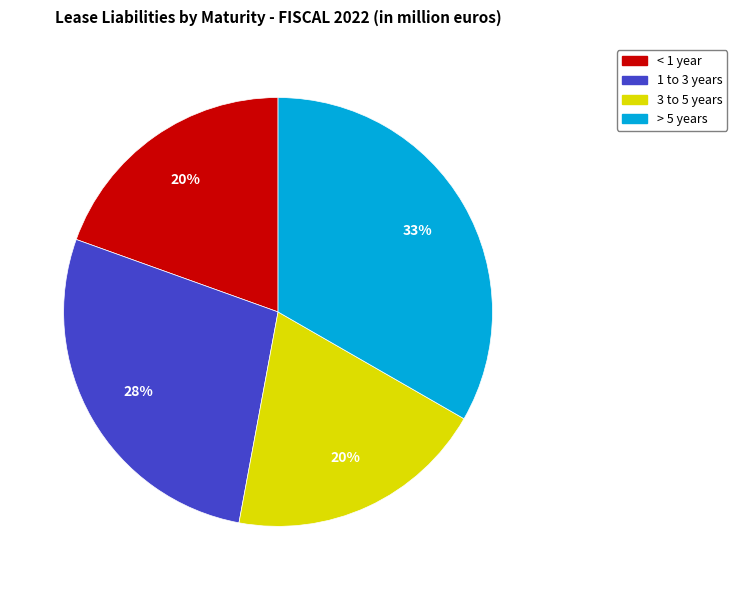

To the nearest percent, what percentage of the pie is 1 to 3 years?

28%